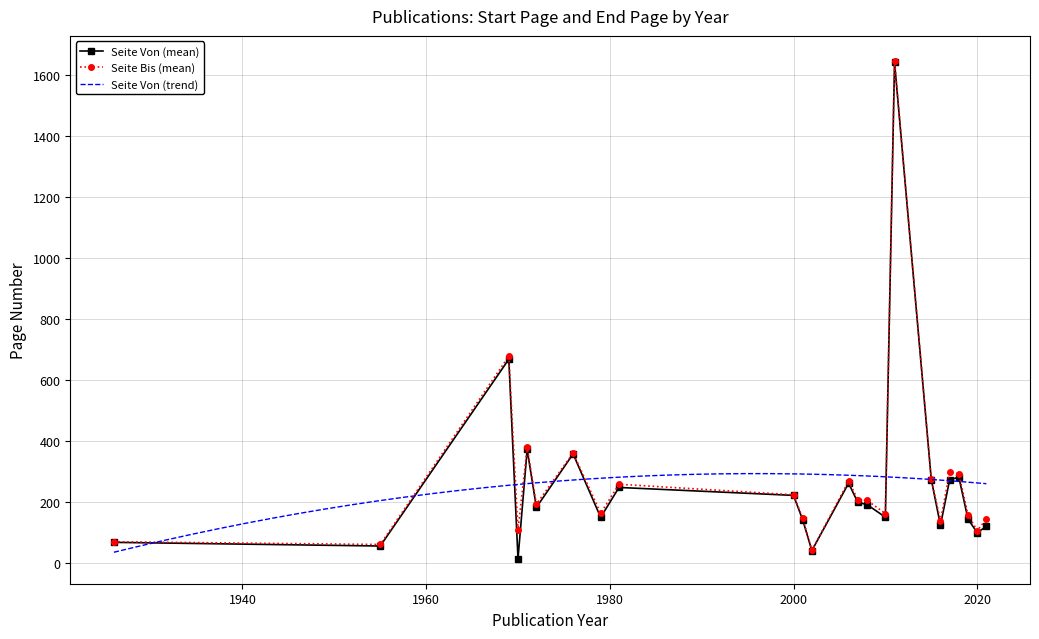

What is the lowest value of the Seite Bis (mean) series?

41.0